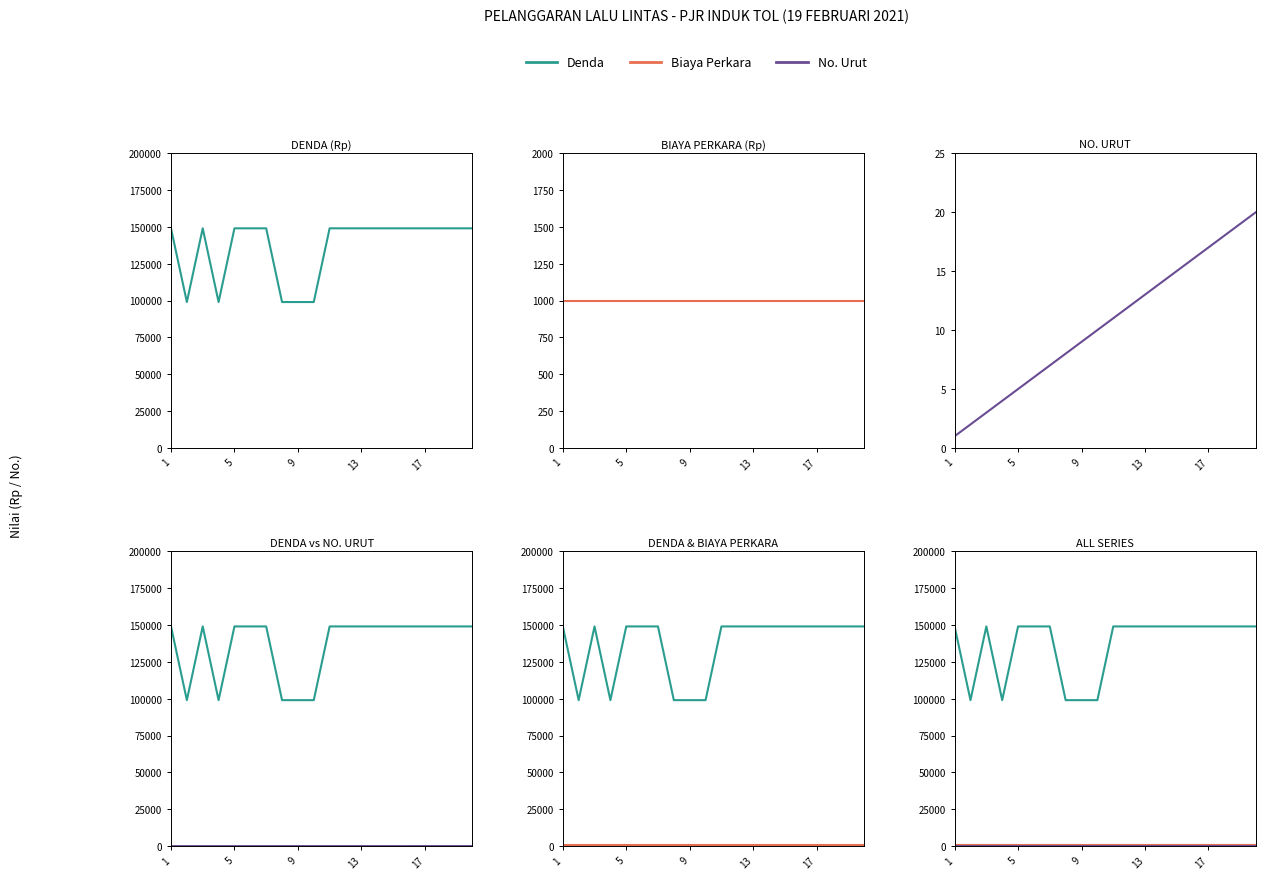

Which has a higher value, 10 or 9?

10